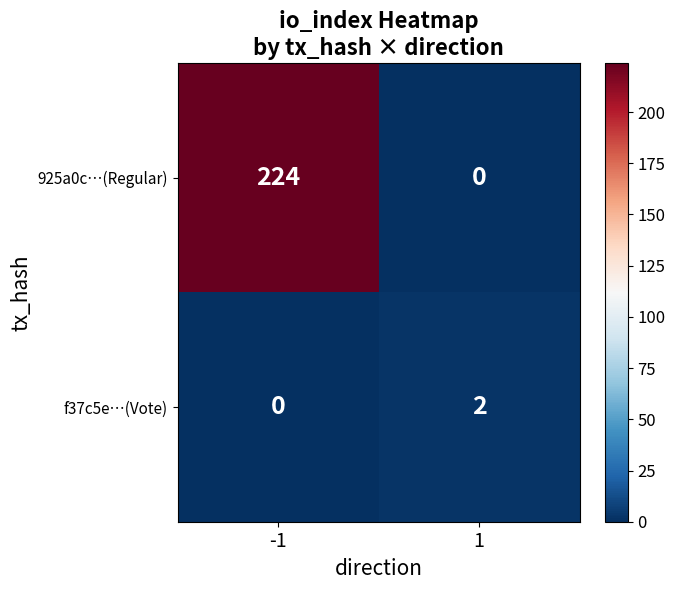

Rank the series by their maximum value, from highest to lowest.

925a0c…(Regular), f37c5e…(Vote)